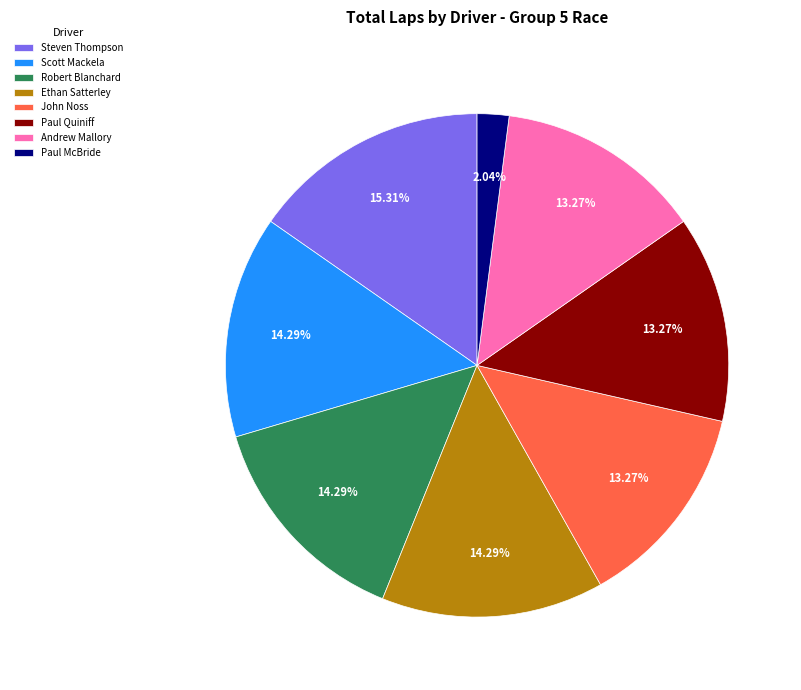

To the nearest percent, what is the combined percentage of Scott Mackela and Ethan Satterley?

29%